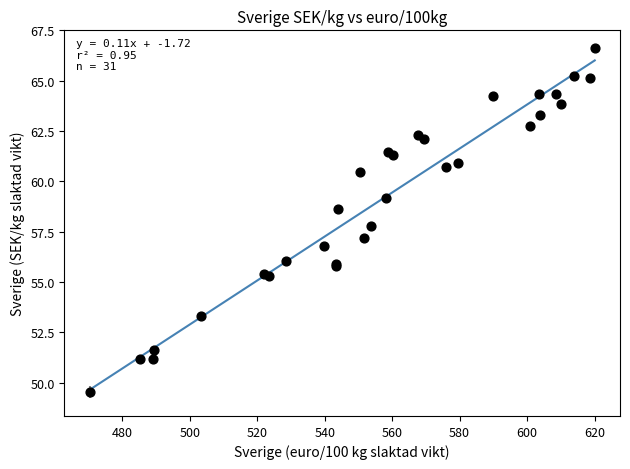

What Y value in the scatter plot is closest to 58?

57.8